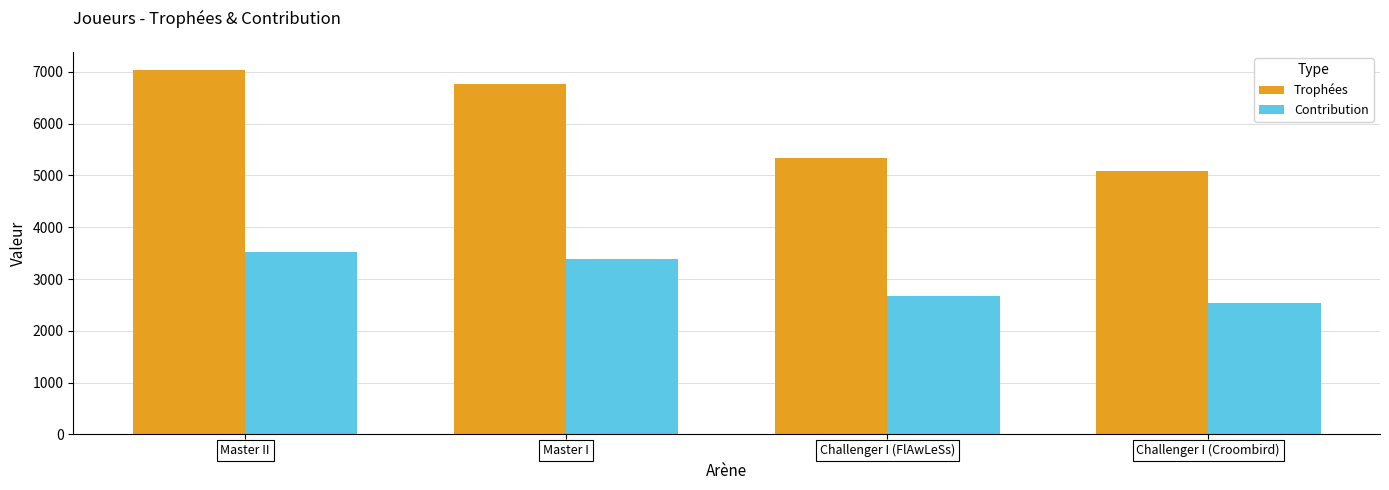

What is the total value across all series at Challenger I (Croombird)?

7615